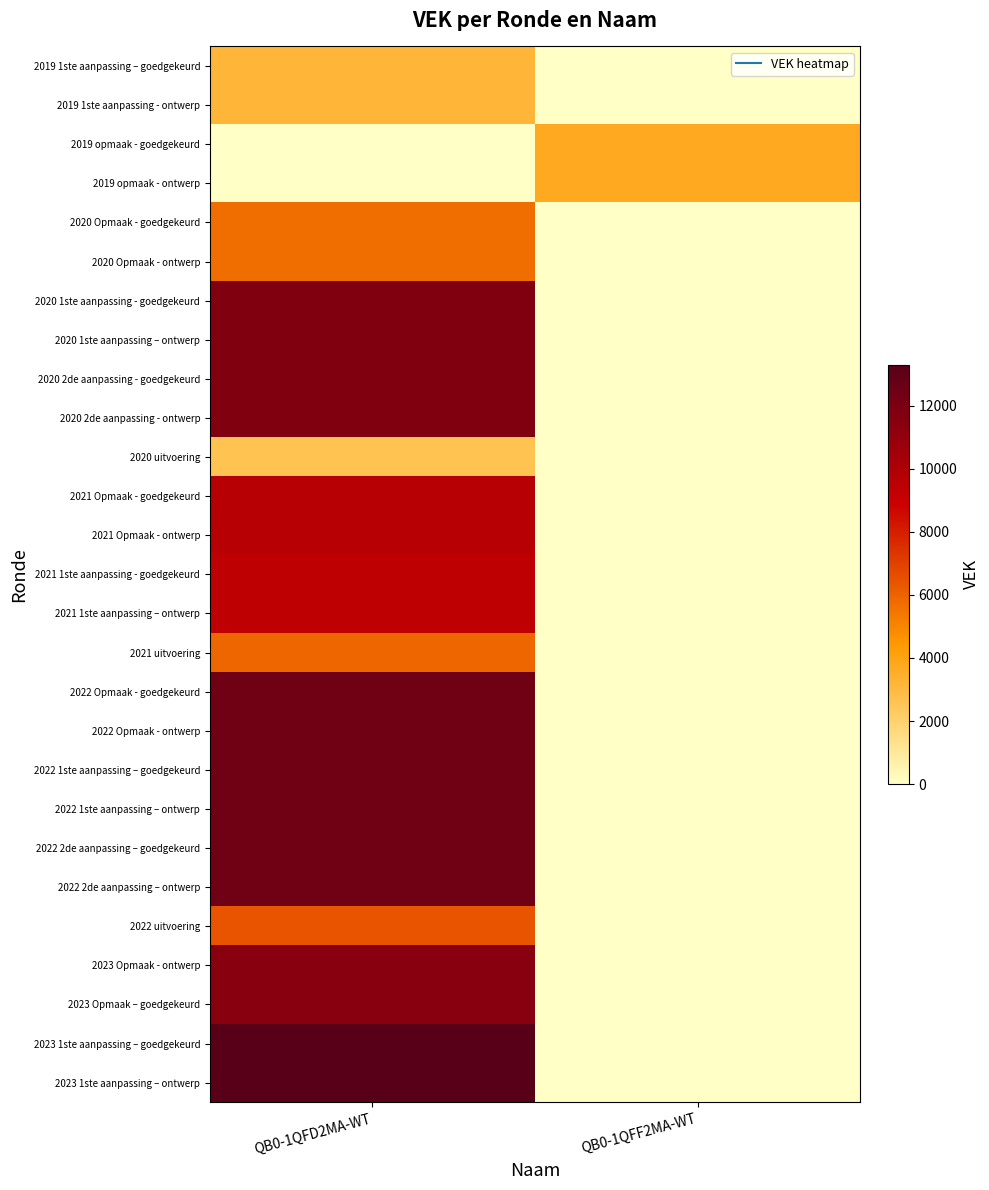

Reading right to left, what are all the values shown in this chart?

2019 1ste aanpassing – goedgekeurd: QB0-1QFF2MA-WT=0	QB0-1QFD2MA-WT=3204
2019 1ste aanpassing - ontwerp: QB0-1QFF2MA-WT=0	QB0-1QFD2MA-WT=3204
2019 opmaak - goedgekeurd: QB0-1QFF2MA-WT=3704	QB0-1QFD2MA-WT=0
2019 opmaak - ontwerp: QB0-1QFF2MA-WT=3704	QB0-1QFD2MA-WT=0
2020 Opmaak - goedgekeurd: QB0-1QFF2MA-WT=0	QB0-1QFD2MA-WT=5704
2020 Opmaak - ontwerp: QB0-1QFF2MA-WT=0	QB0-1QFD2MA-WT=5704
2020 1ste aanpassing - goedgekeurd: QB0-1QFF2MA-WT=0	QB0-1QFD2MA-WT=11704
2020 1ste aanpassing – ontwerp: QB0-1QFF2MA-WT=0	QB0-1QFD2MA-WT=11704
2020 2de aanpassing - goedgekeurd: QB0-1QFF2MA-WT=0	QB0-1QFD2MA-WT=11704
2020 2de aanpassing - ontwerp: QB0-1QFF2MA-WT=0	QB0-1QFD2MA-WT=11704
2020 uitvoering: QB0-1QFF2MA-WT=0	QB0-1QFD2MA-WT=2626
2021 Opmaak - goedgekeurd: QB0-1QFF2MA-WT=0	QB0-1QFD2MA-WT=9704
2021 Opmaak - ontwerp: QB0-1QFF2MA-WT=0	QB0-1QFD2MA-WT=9704
2021 1ste aanpassing - goedgekeurd: QB0-1QFF2MA-WT=0	QB0-1QFD2MA-WT=9401
2021 1ste aanpassing – ontwerp: QB0-1QFF2MA-WT=0	QB0-1QFD2MA-WT=9401
2021 uitvoering: QB0-1QFF2MA-WT=0	QB0-1QFD2MA-WT=5925
2022 Opmaak - goedgekeurd: QB0-1QFF2MA-WT=0	QB0-1QFD2MA-WT=12395
2022 Opmaak - ontwerp: QB0-1QFF2MA-WT=0	QB0-1QFD2MA-WT=12395
2022 1ste aanpassing – goedgekeurd: QB0-1QFF2MA-WT=0	QB0-1QFD2MA-WT=12395
2022 1ste aanpassing – ontwerp: QB0-1QFF2MA-WT=0	QB0-1QFD2MA-WT=12395
2022 2de aanpassing – goedgekeurd: QB0-1QFF2MA-WT=0	QB0-1QFD2MA-WT=12395
2022 2de aanpassing – ontwerp: QB0-1QFF2MA-WT=0	QB0-1QFD2MA-WT=12395
2022 uitvoering: QB0-1QFF2MA-WT=0	QB0-1QFD2MA-WT=6405
2023 Opmaak - ontwerp: QB0-1QFF2MA-WT=0	QB0-1QFD2MA-WT=11444
2023 Opmaak – goedgekeurd: QB0-1QFF2MA-WT=0	QB0-1QFD2MA-WT=11444
2023 1ste aanpassing – goedgekeurd: QB0-1QFF2MA-WT=0	QB0-1QFD2MA-WT=13309
2023 1ste aanpassing – ontwerp: QB0-1QFF2MA-WT=0	QB0-1QFD2MA-WT=13309